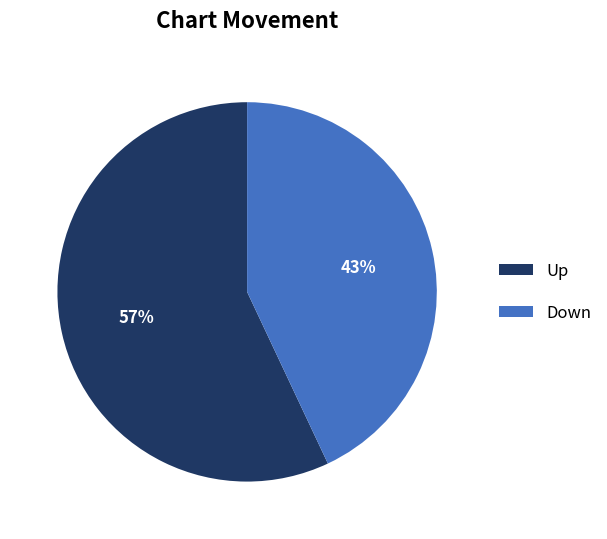

Which category has the biggest portion of the pie?

Up